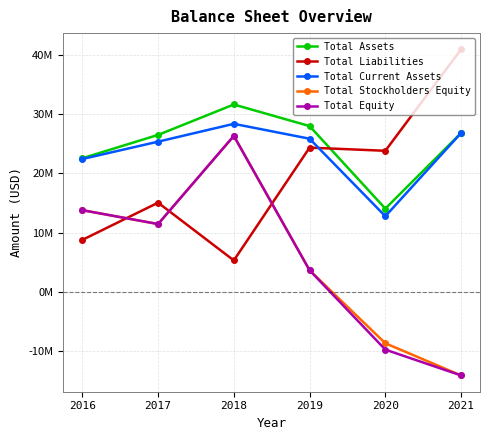

What are all the series names shown in the legend?

Total Assets, Total Liabilities, Total Current Assets, Total Stockholders Equity, Total Equity